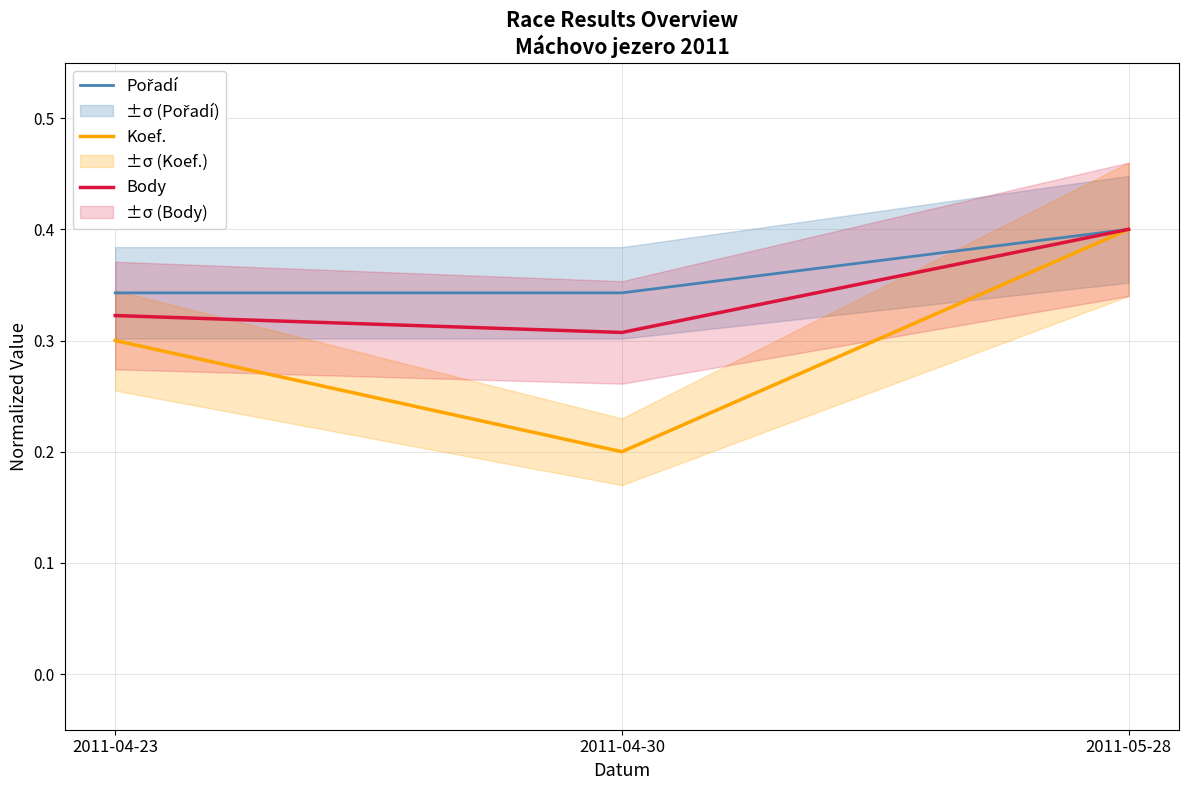

Where is Pořadí nearest to the value 0?

2011-04-23